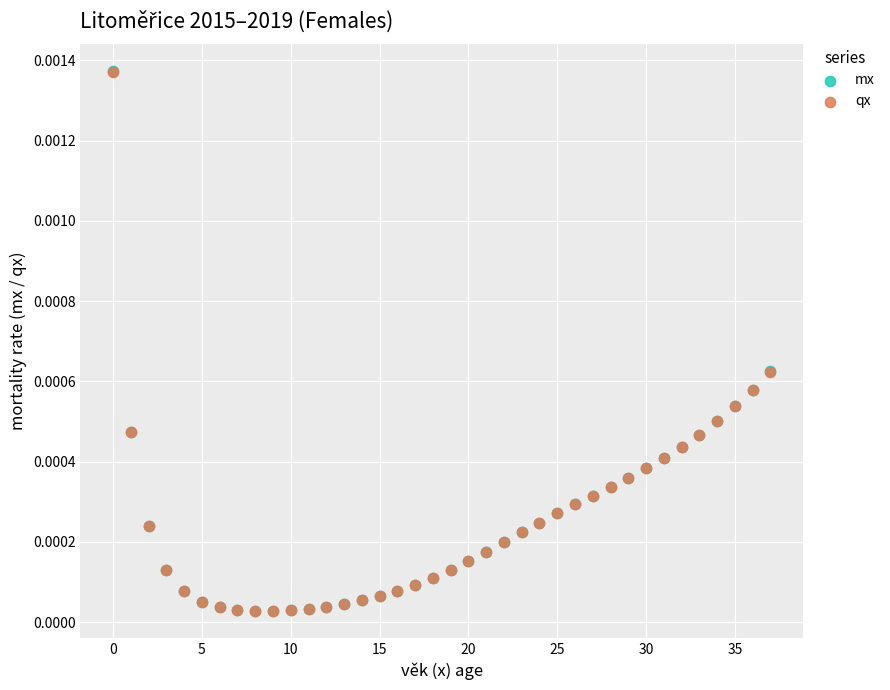

What are all the series names shown in the legend?

mx, qx